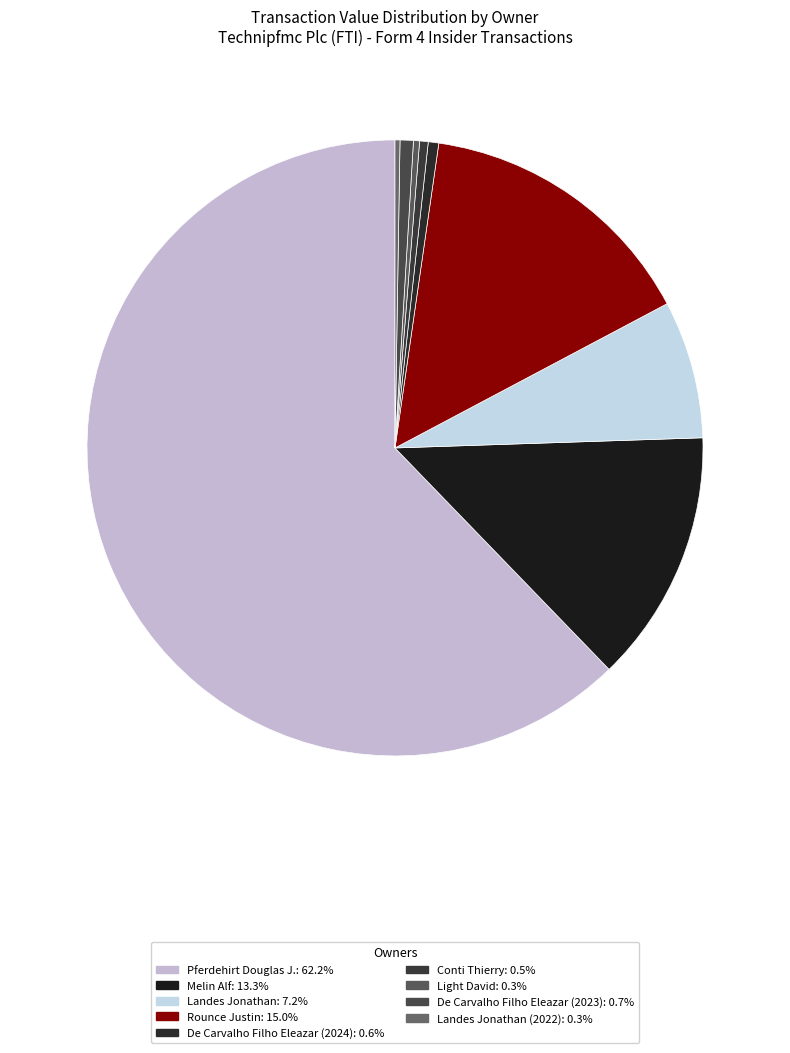

How many slices are in this pie chart?

9